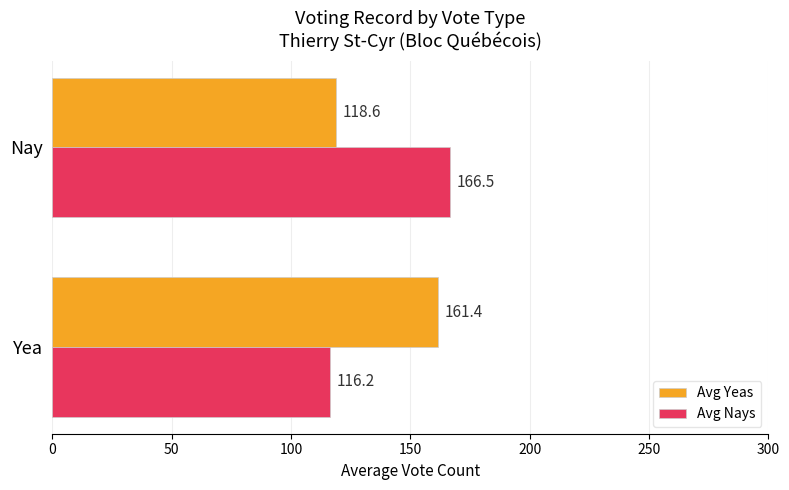

Read the Avg Nays value at Yea.

116.2